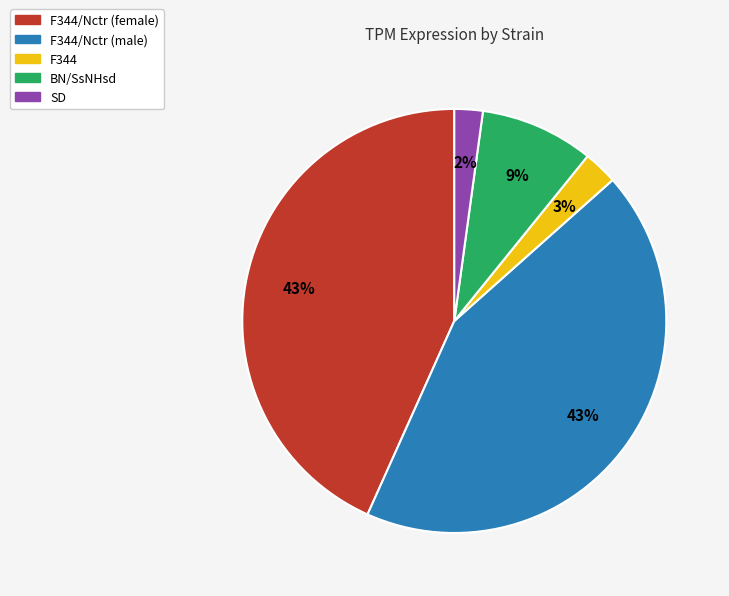

Is there any slice that represents more than half of the pie?

No